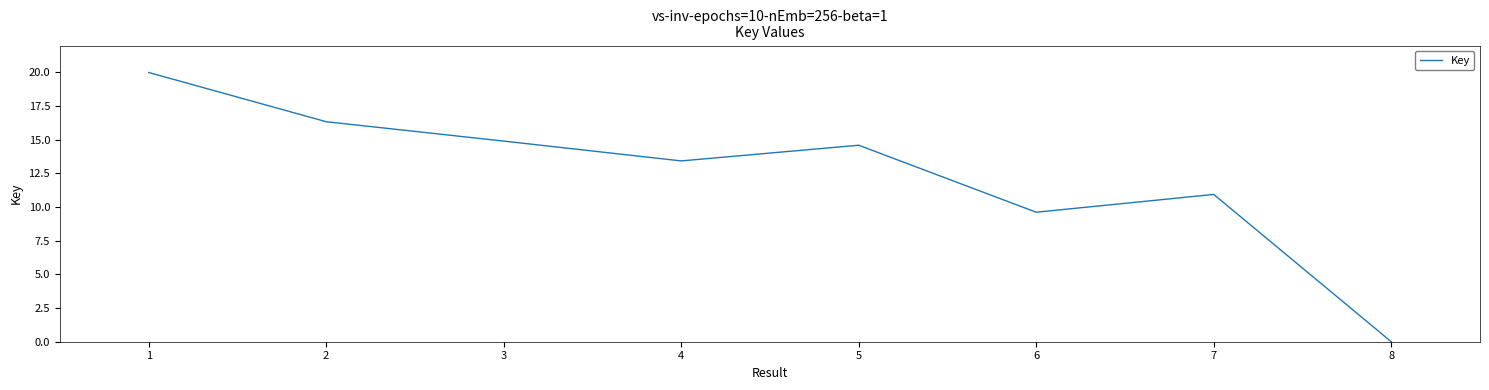

What is the ratio of the value at 5 to the value at 1?

0.7